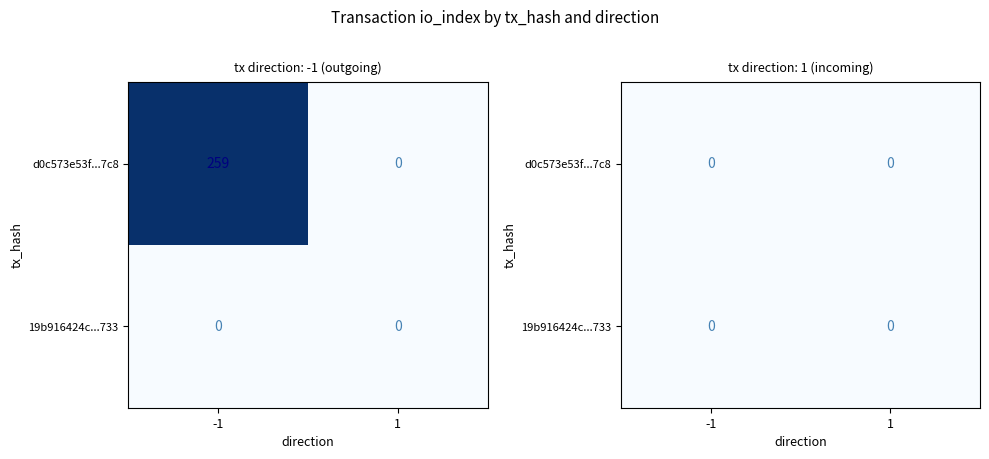

Which category has the lowest value across all series?

1